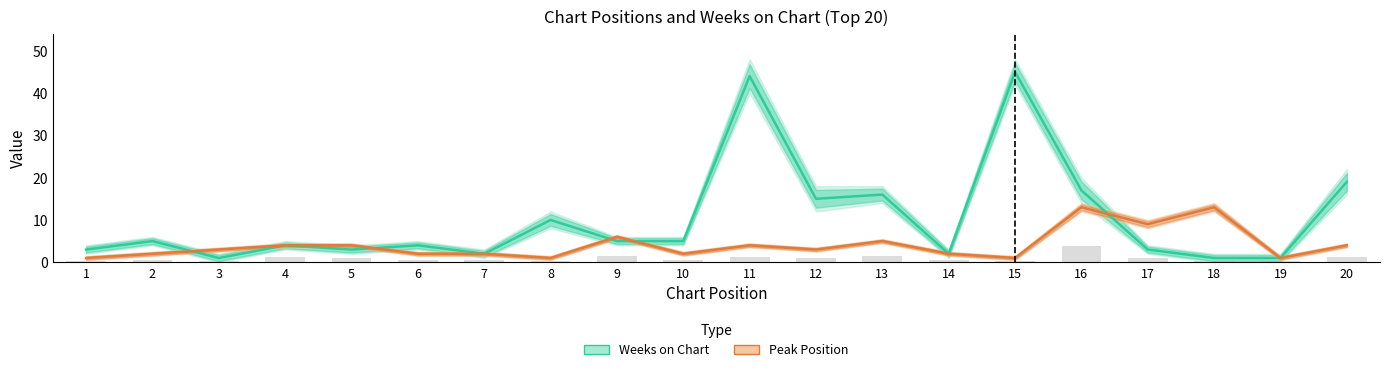

Are the bars horizontal?

No